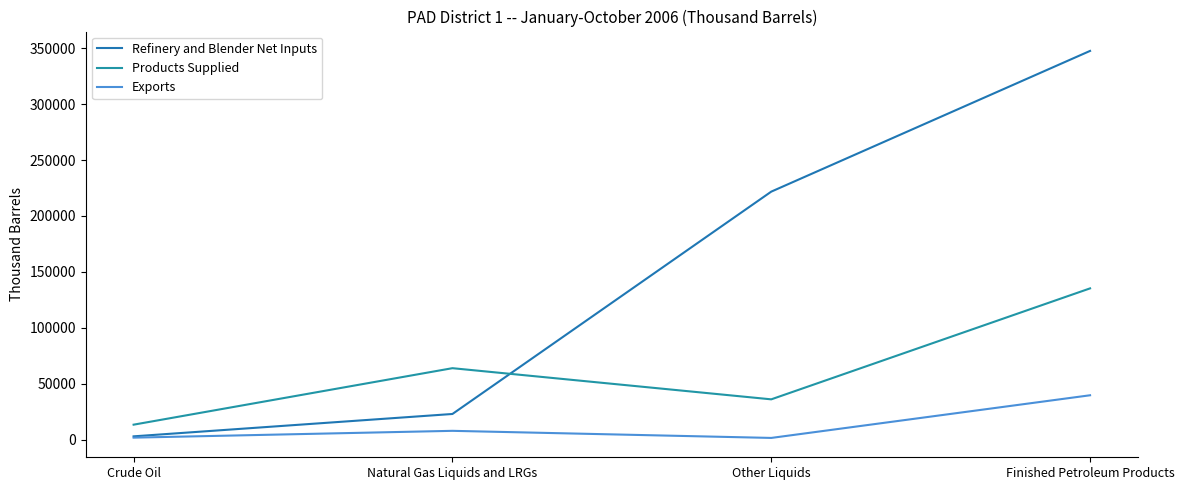

How many lines are shown in the chart?

3